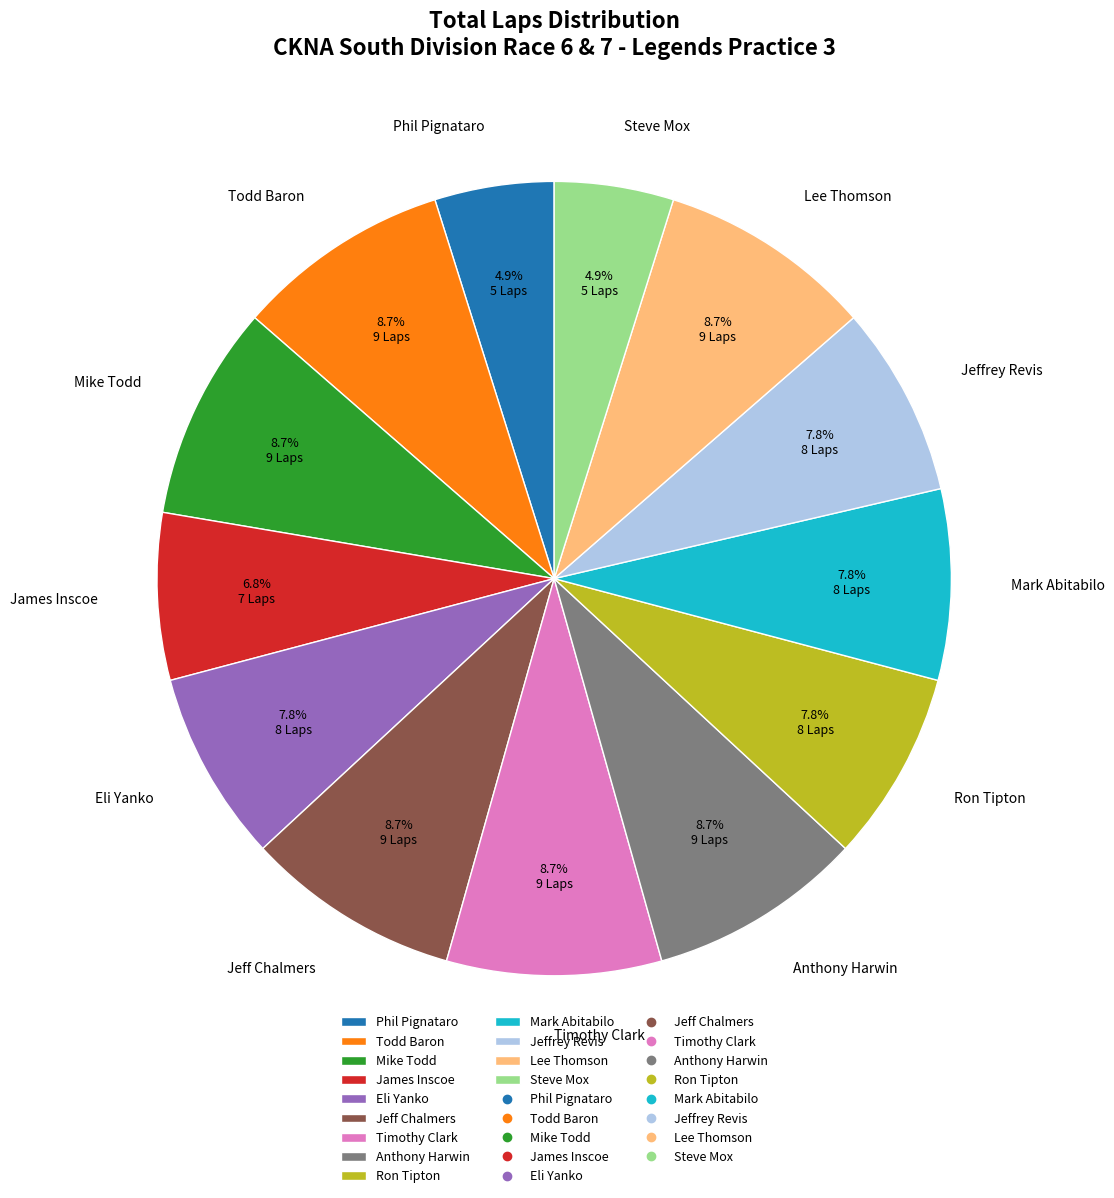

Is the sum of Phil Pignataro and Lee Thomson greater than half?

No